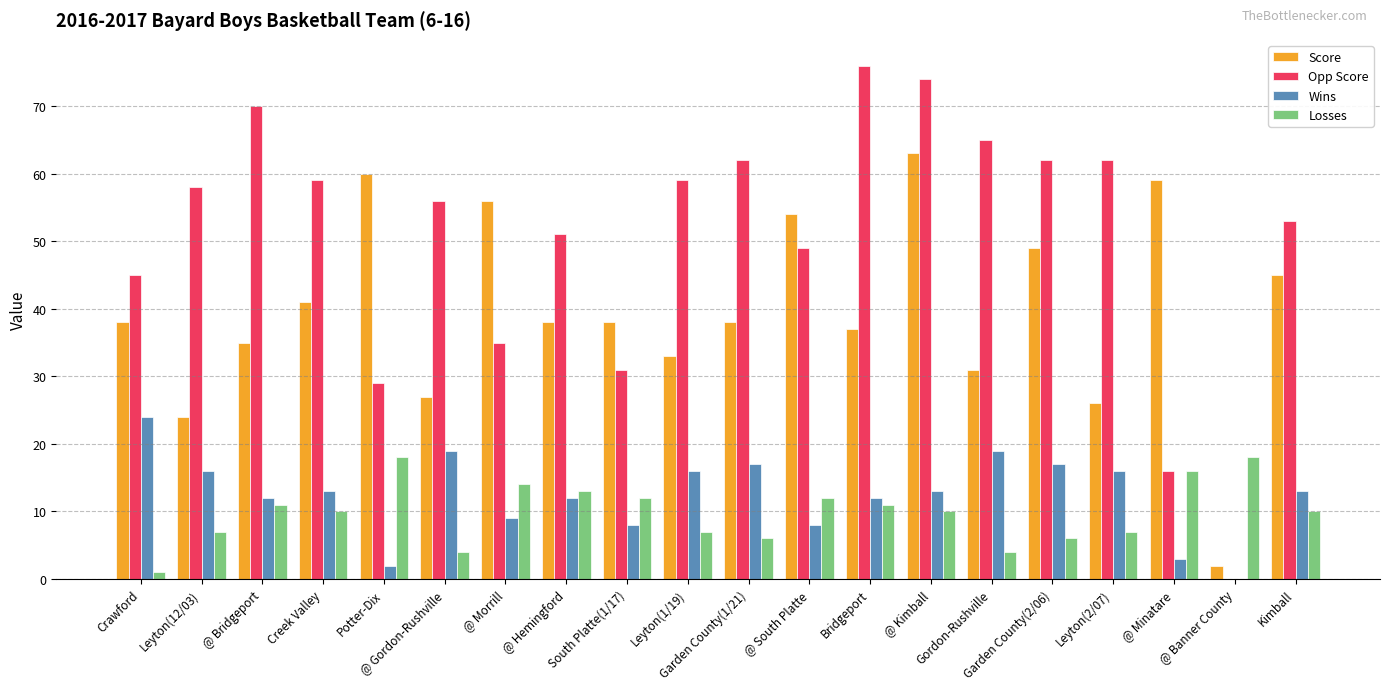

How many groups of bars are there?

20